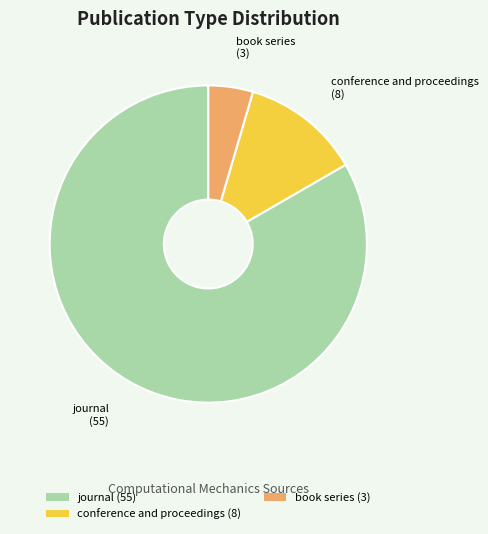

Which slice is the largest?

journal